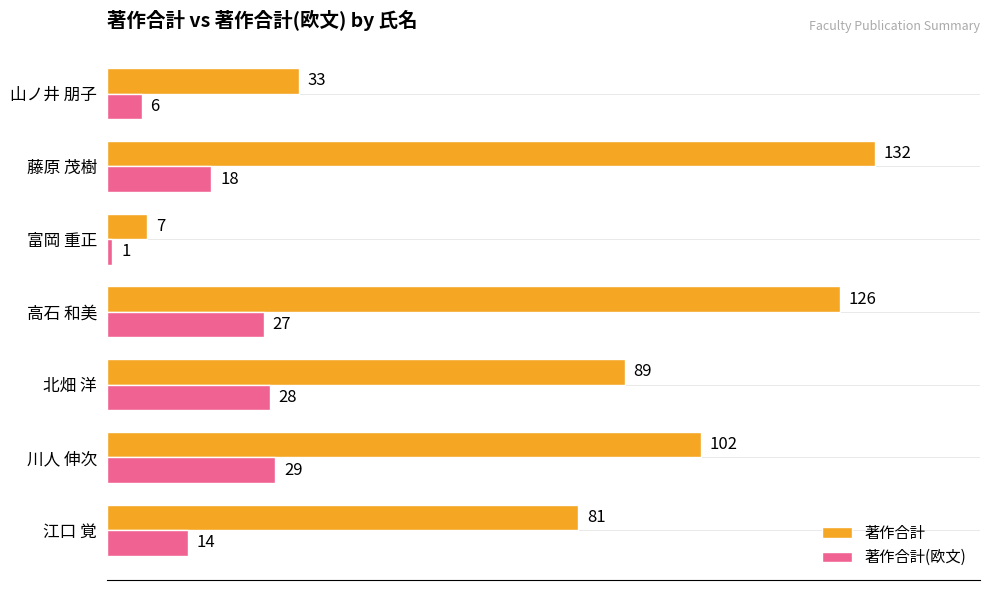

Where is 著作合計(欧文) nearest to the value 15?

江口 覚